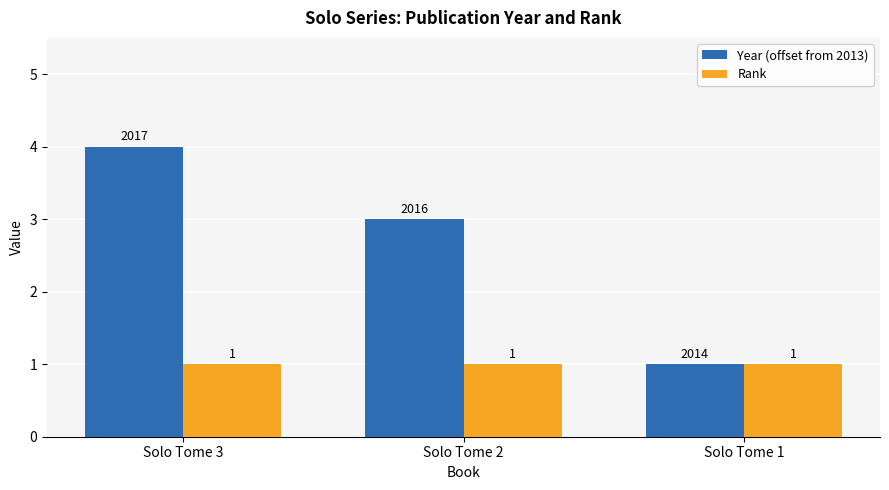

What is the highest value of the Year (offset from 2013) series?

4